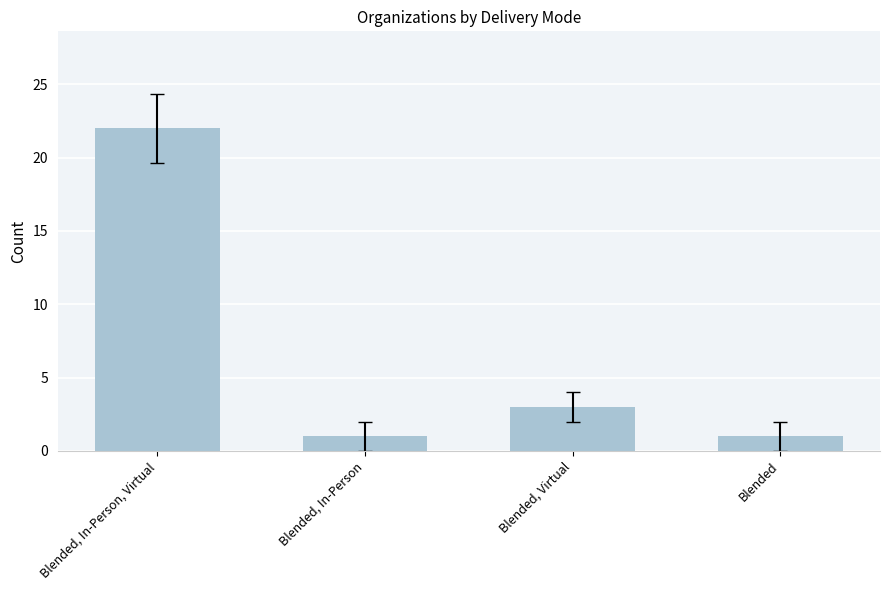

Which has a higher value, Blended, Virtual or Blended?

Blended, Virtual